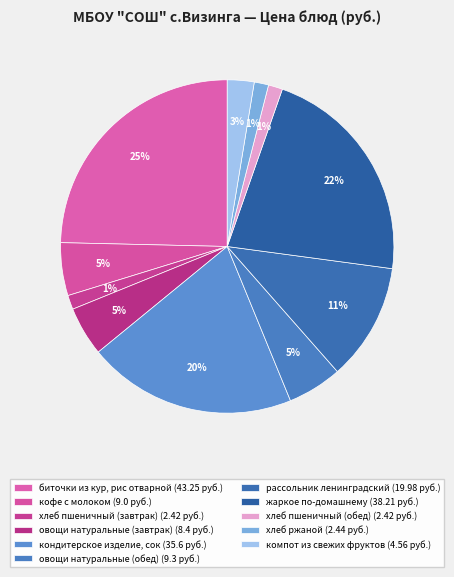

What is the smallest slice in the pie chart?

хлеб пшеничный (завтрак)